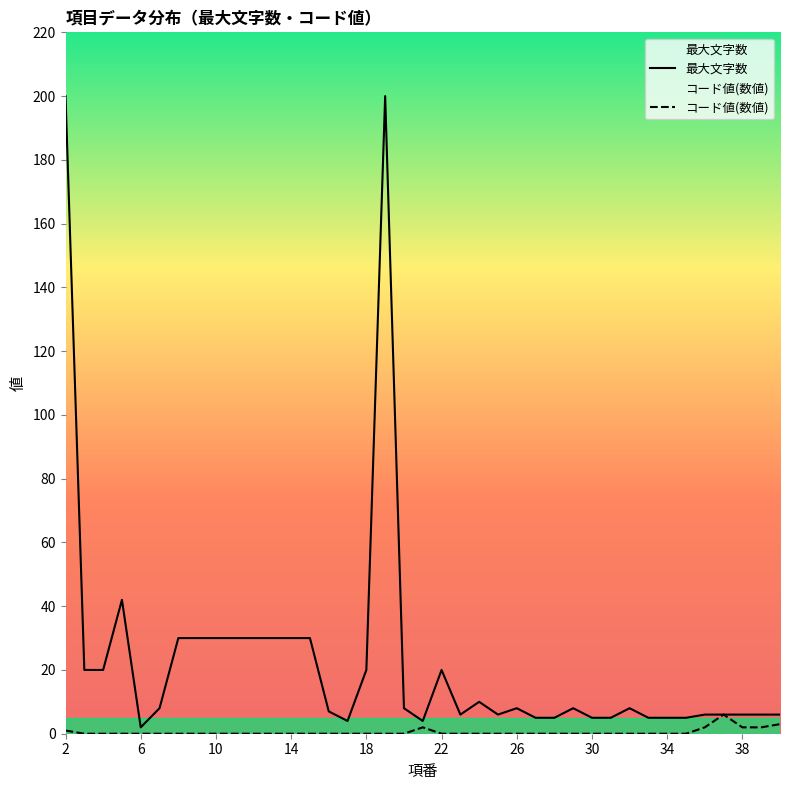

Rank the series by their maximum value, from highest to lowest.

最大文字数, コード値(数値)